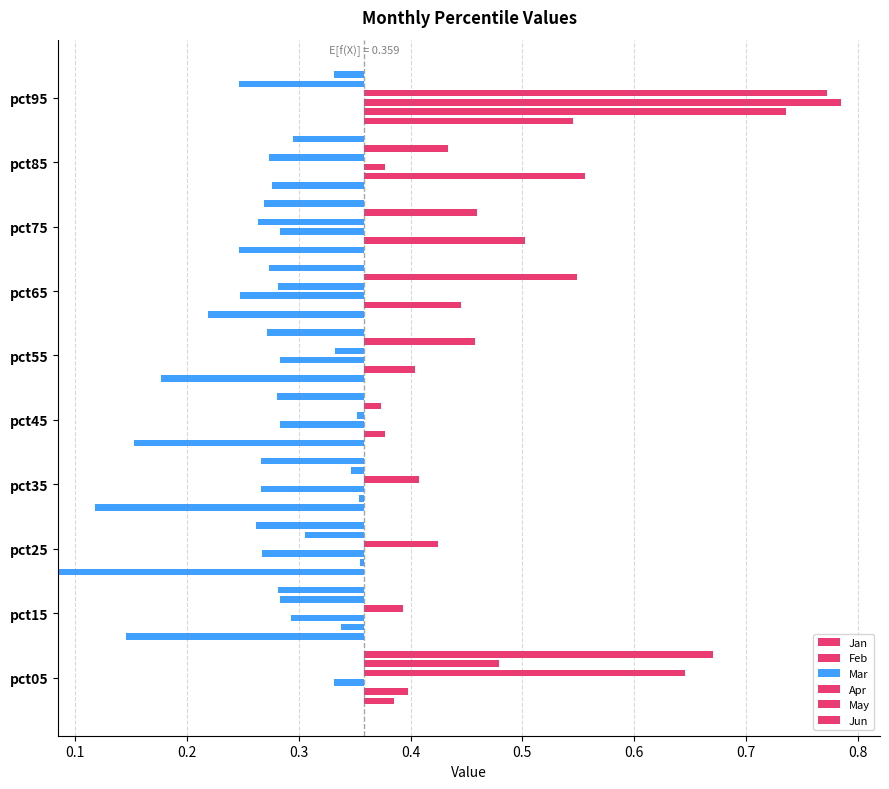

Is it true that May equals 0.1 at pct15?

True